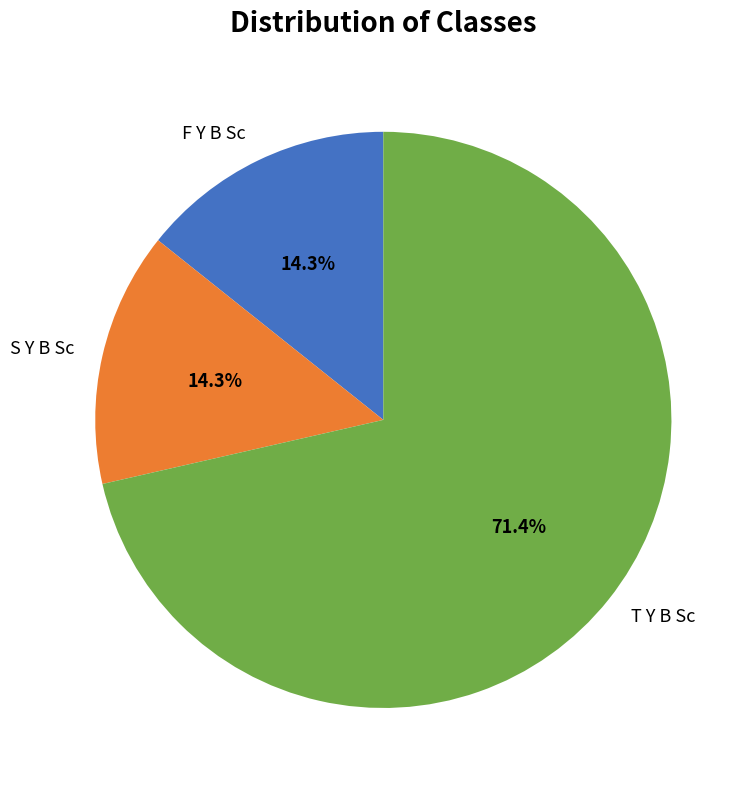

Which has a higher value, S Y B Sc or T Y B Sc?

T Y B Sc